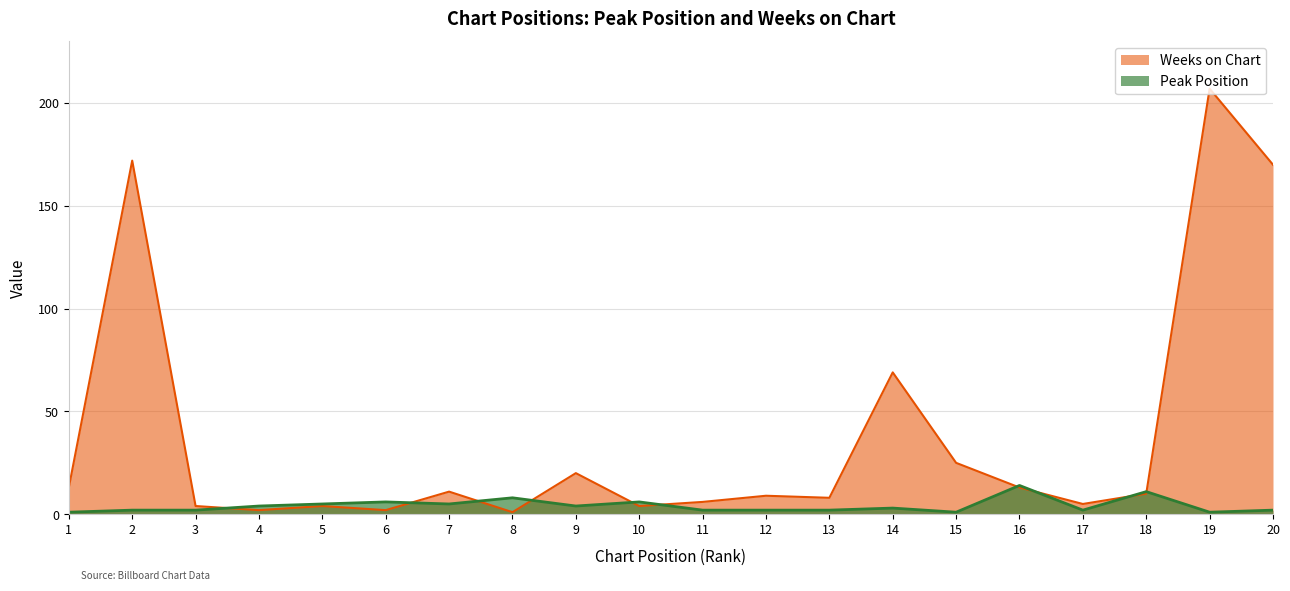

Where do Weeks on Chart and Peak Position first cross each other?

3 and 4